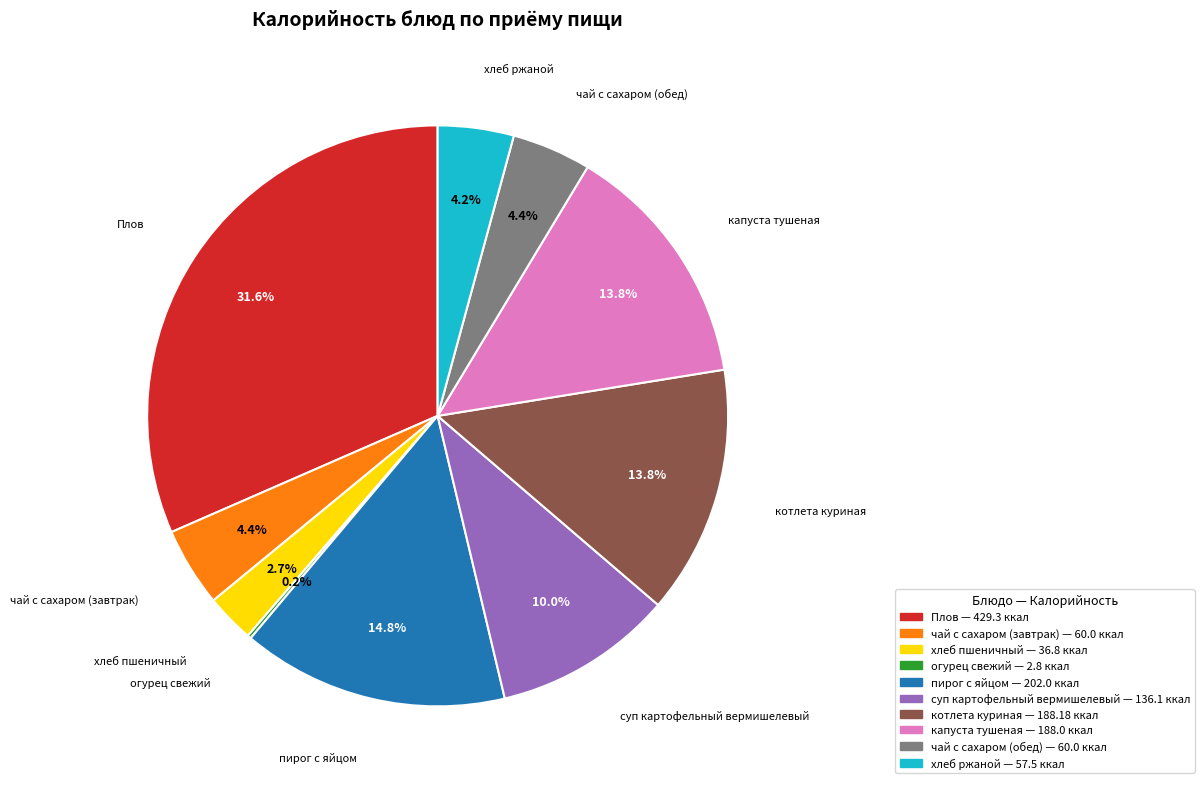

To the nearest percent, what portion does чай с сахаром (завтрак) represent?

4%